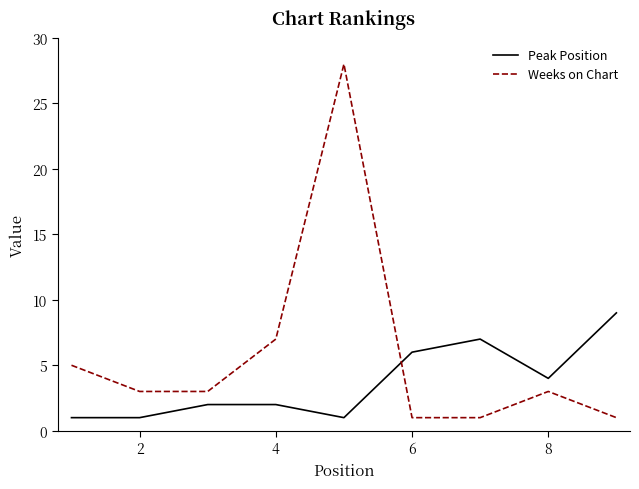

What is the greatest value displayed?

28